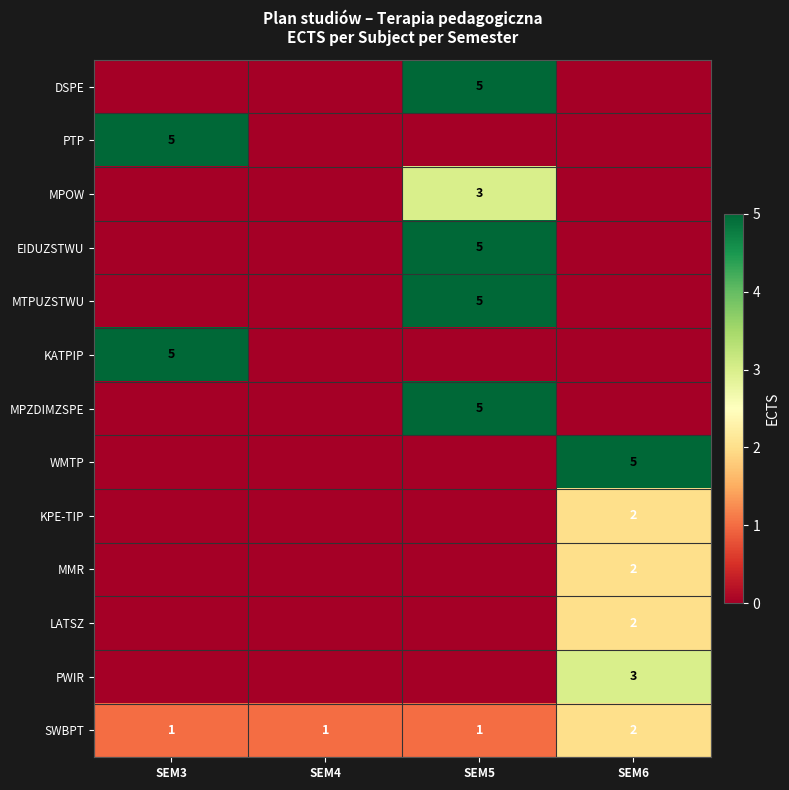

At how many categories does at least one series exceed 1?

3